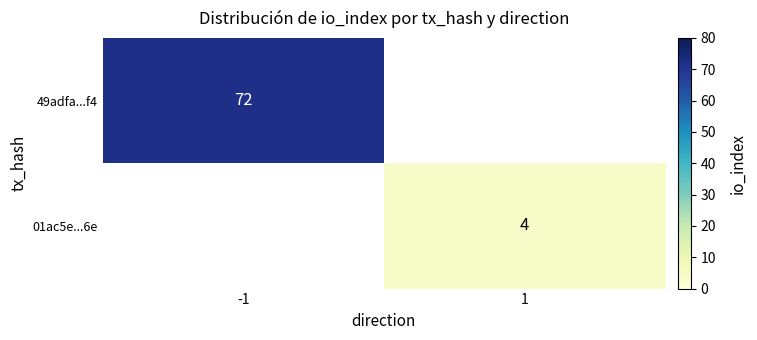

True or false: 49adfa...f4 has a value of 48 at -1.

False